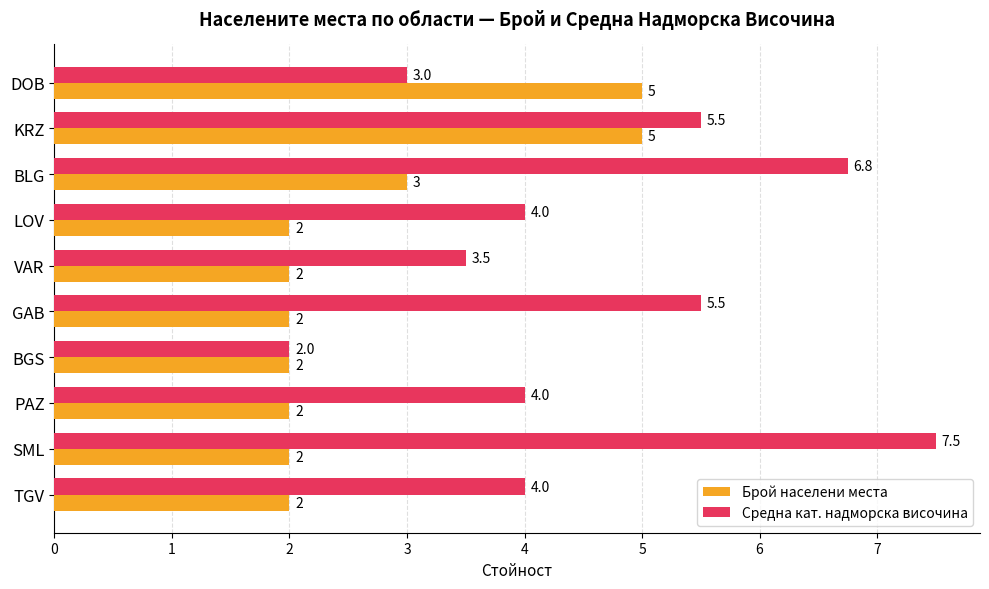

How many data points does each series have?

10